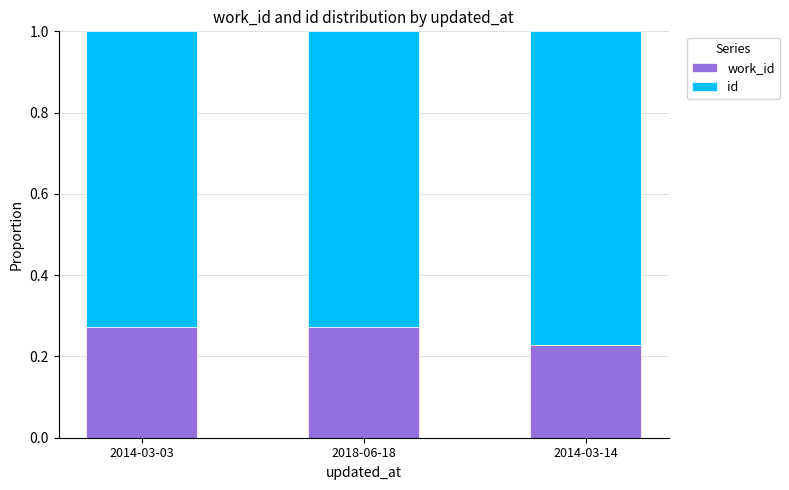

Does the chart contain stacked bars?

Yes